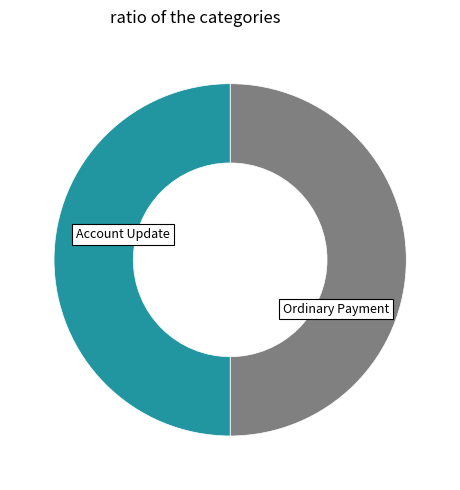

Count the number of slices in the pie.

2